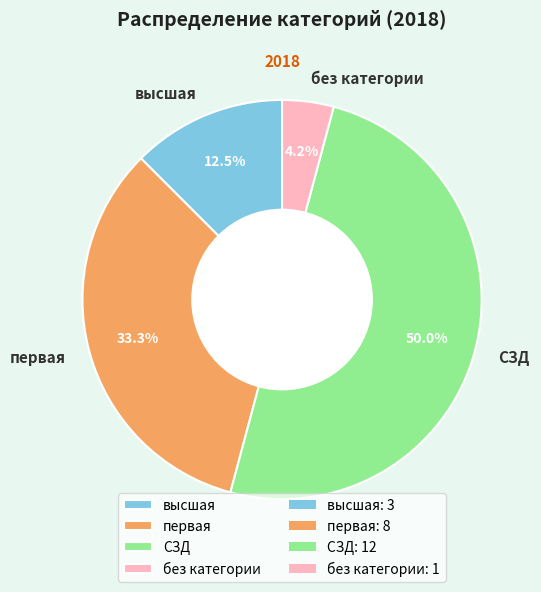

Which has a higher value, высшая or без категории?

высшая